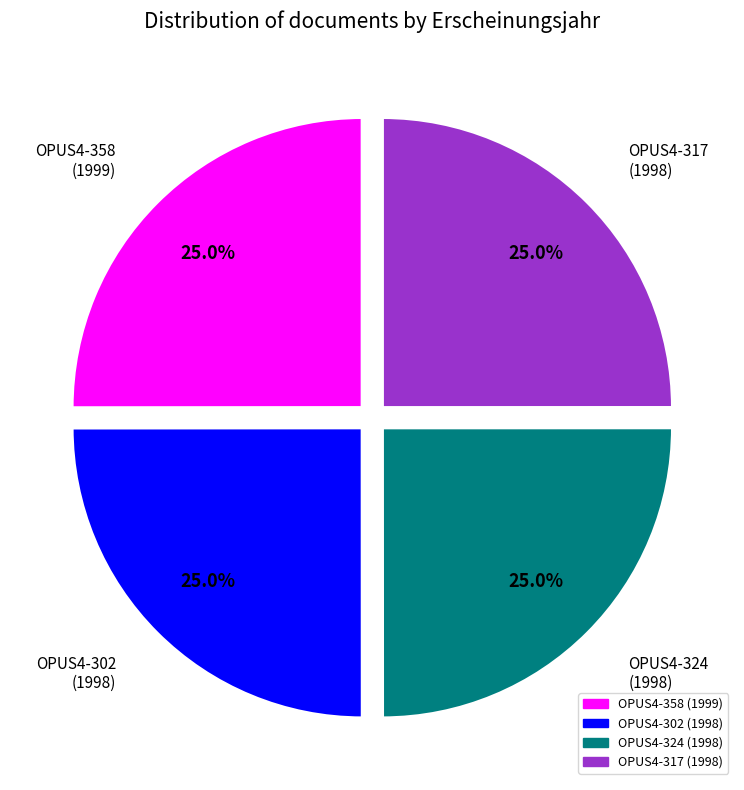

True or false: OPUS4-317 accounts for 37% of the total.

False